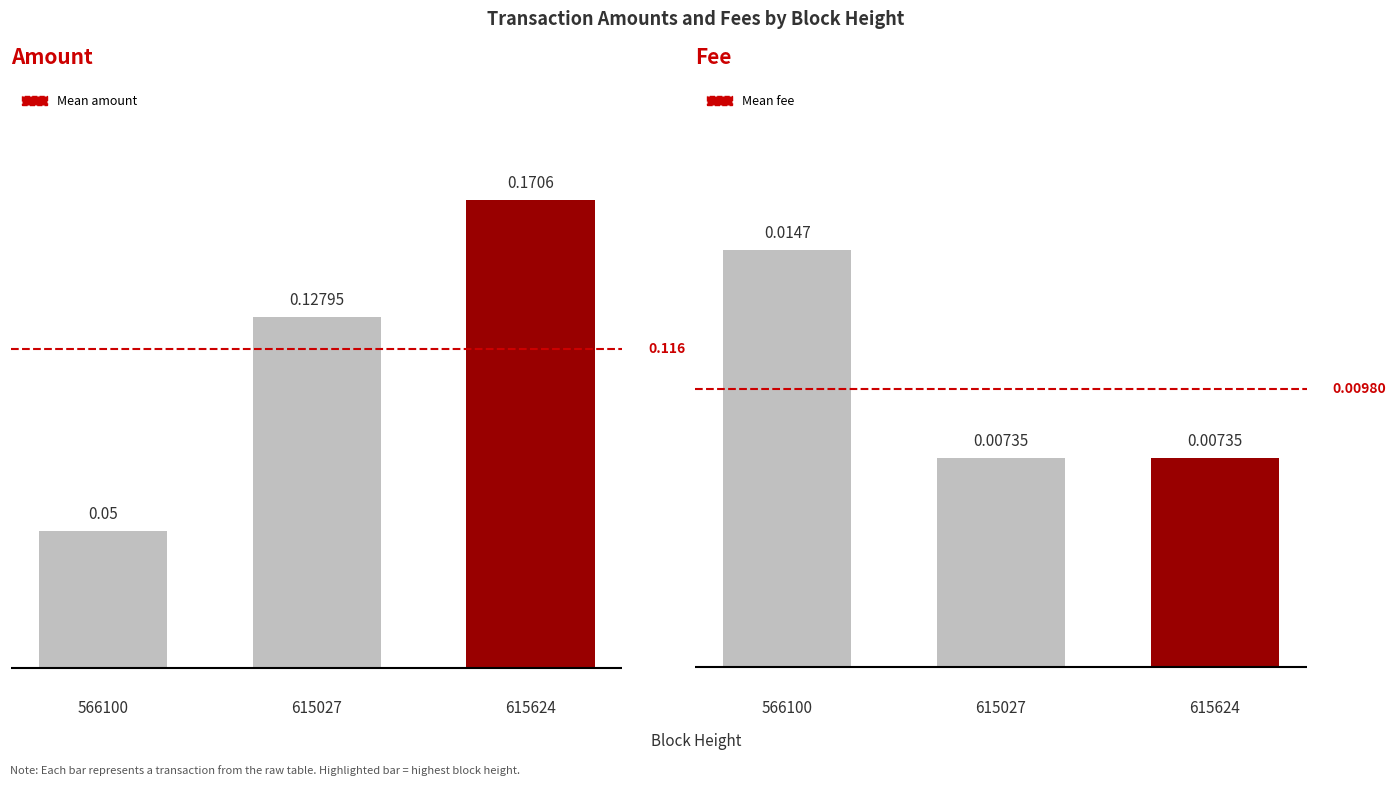

Which label corresponds to the smallest value in the chart?

615027